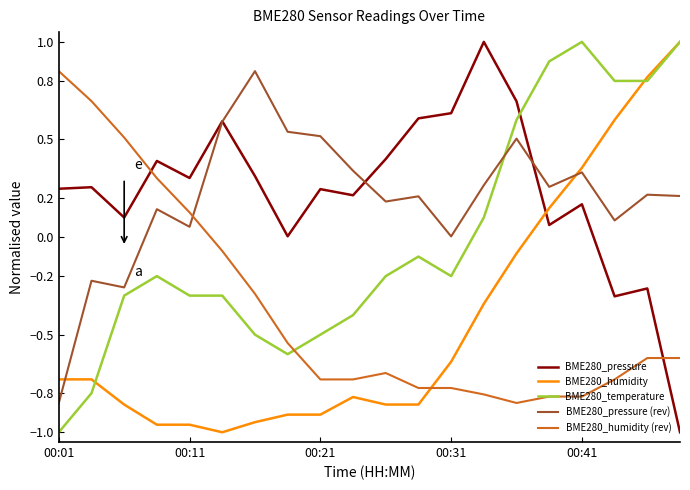

What is the maximum value for BME280_humidity?

1.0